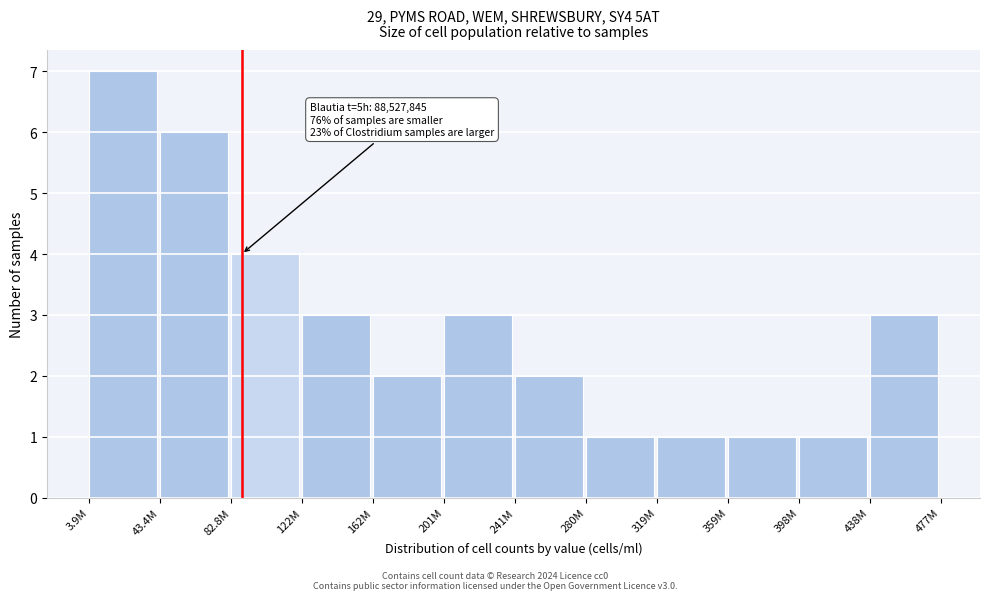

Reading left to right, transcribe all the data shown in this chart.

7	6	4	3	2	3	2	1	1	1	1	3